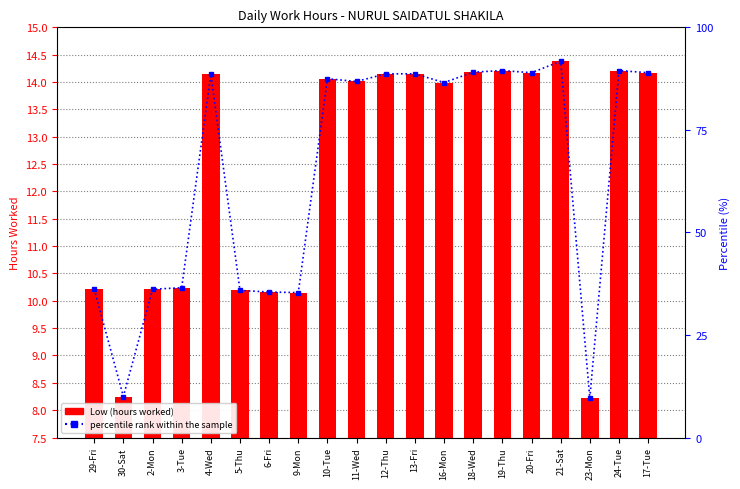

Is it true that Low (hours worked) equals 13.6 at 30-Sat?

False